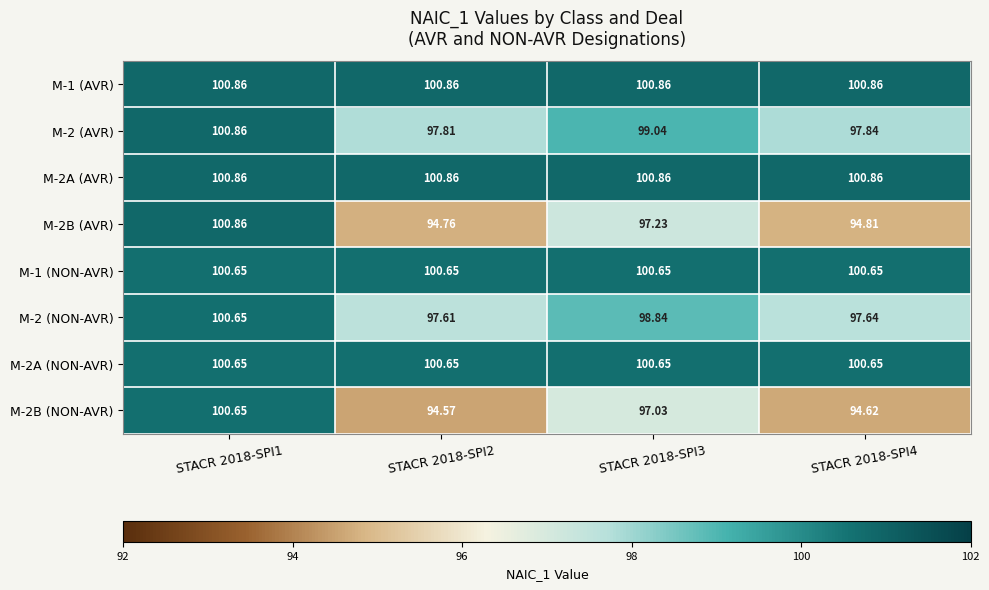

Is the value of M-1 (NON-AVR) at STACR 2018-SPI2 greater than the value of M-2A (AVR) at STACR 2018-SPI4?

No